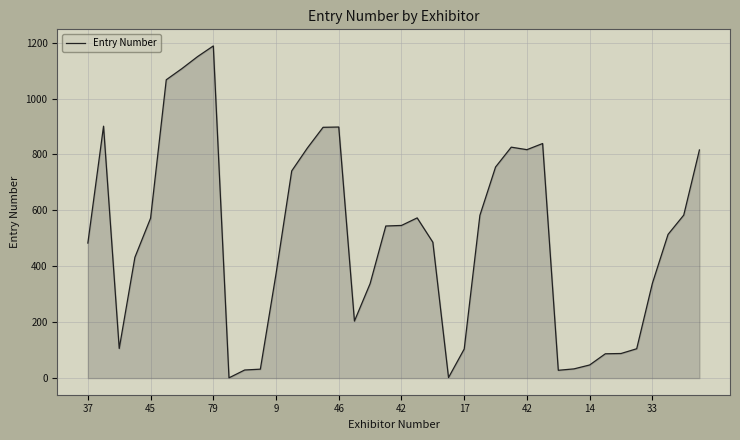

What is the maximum value shown in the chart?

1188